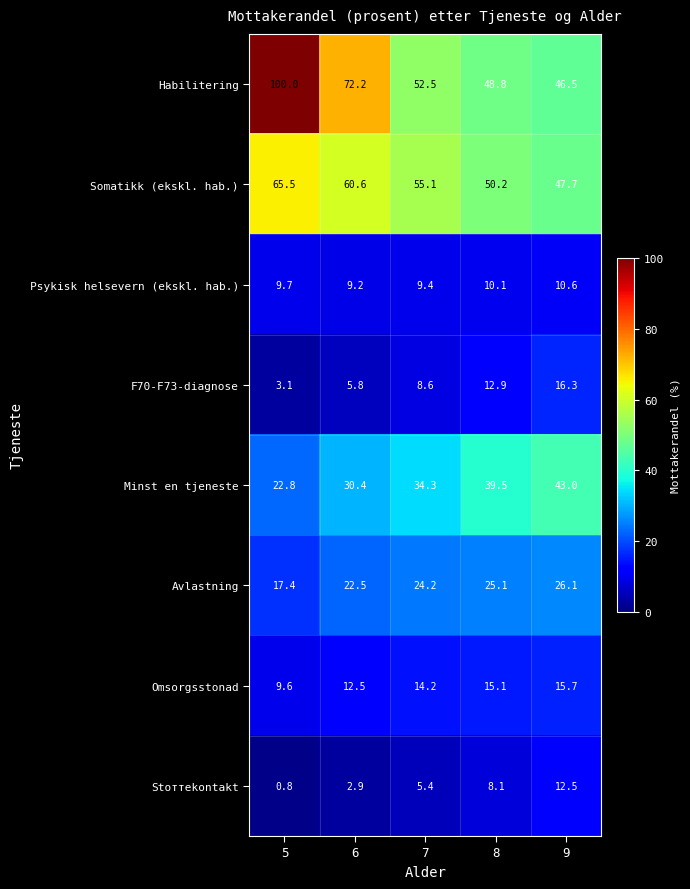

What is the sum of all Omsorgsstonad values?

67.1